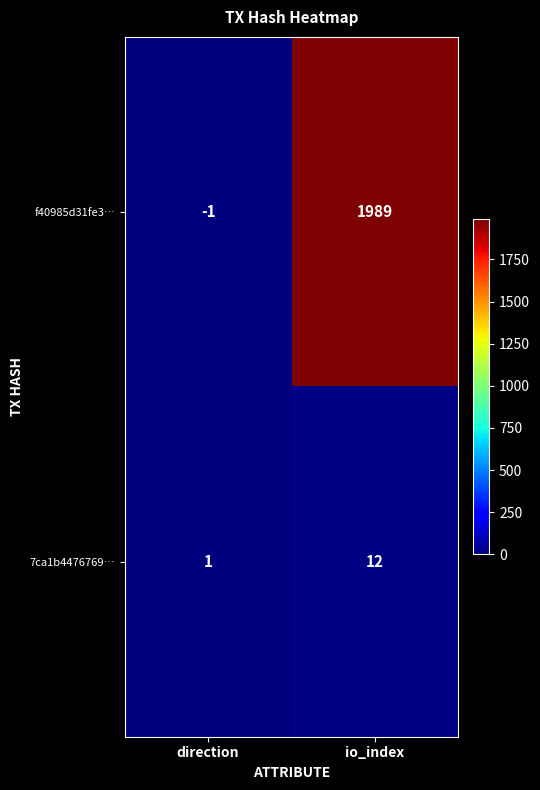

Where is f40985d31fe3… nearest to the value 994?

direction